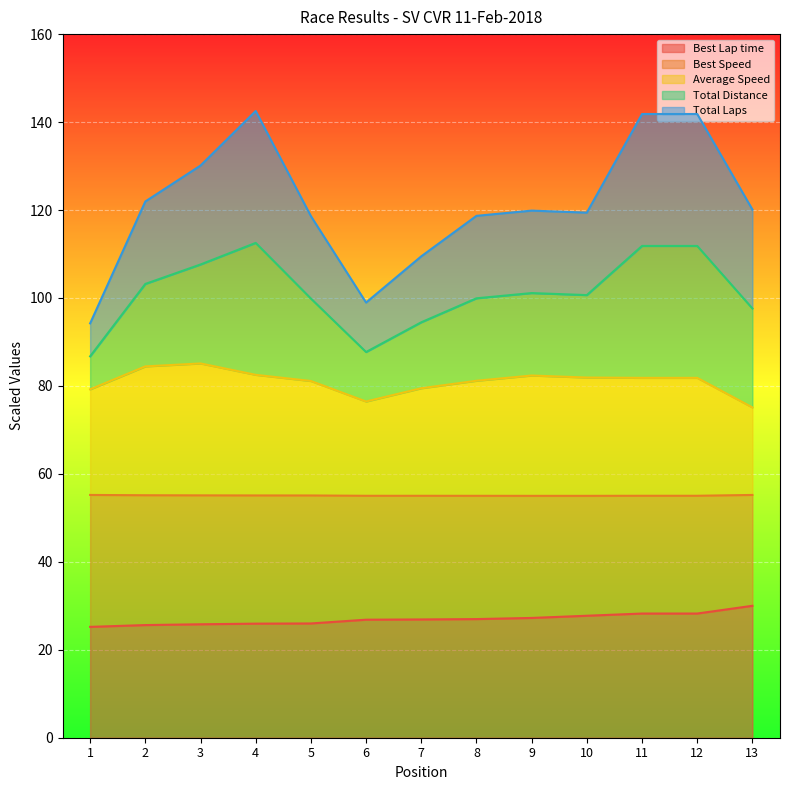

How many lines are shown in the chart?

5